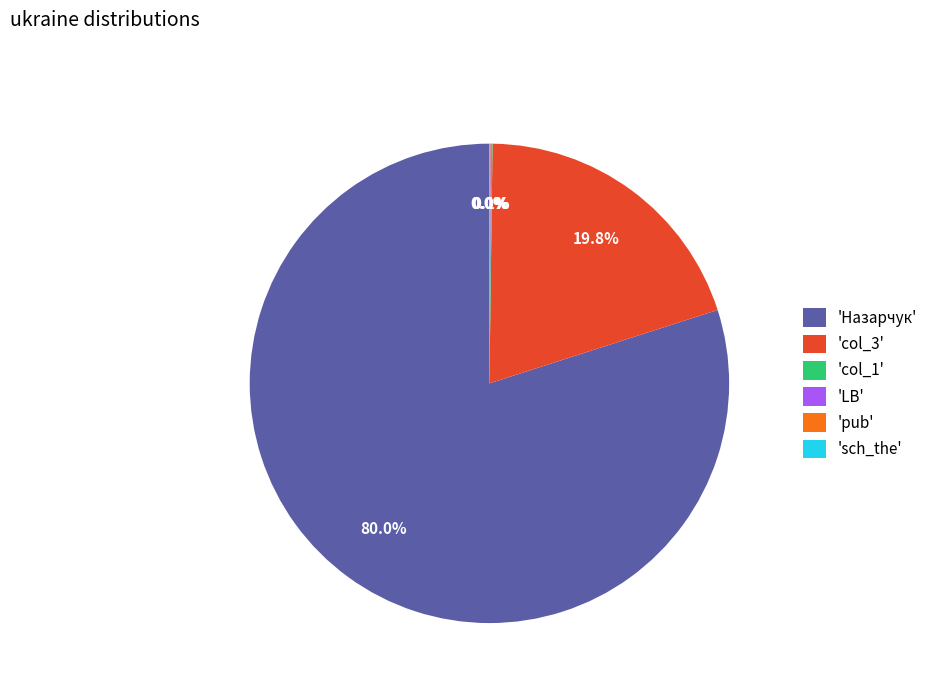

Which slice is the largest?

'Назарчук'